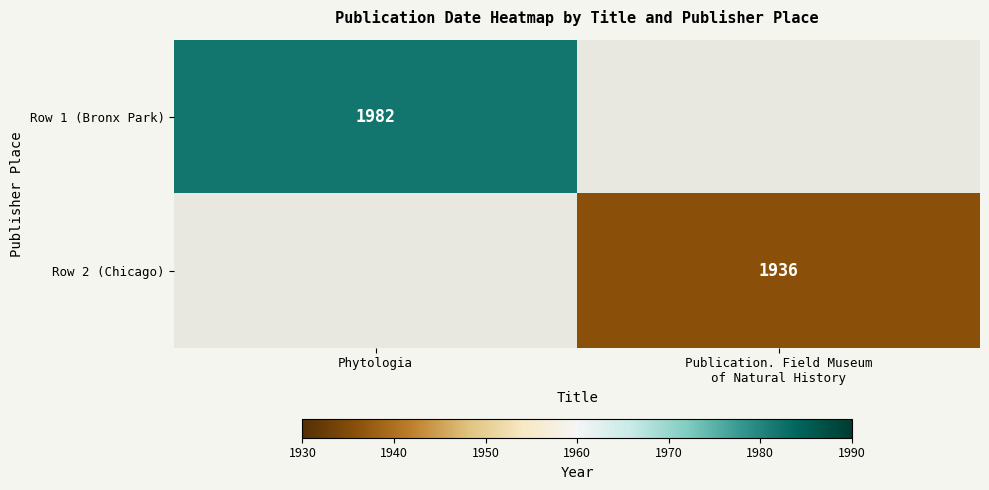

What is the maximum value shown in the chart?

1982.0